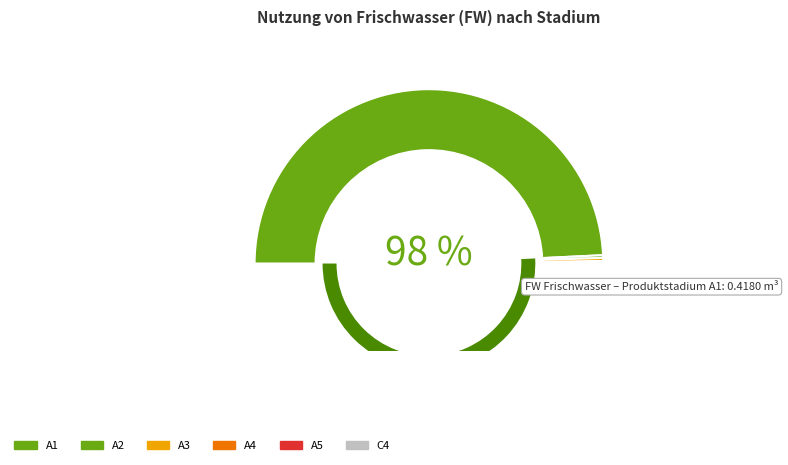

Which slice is the smallest?

A2